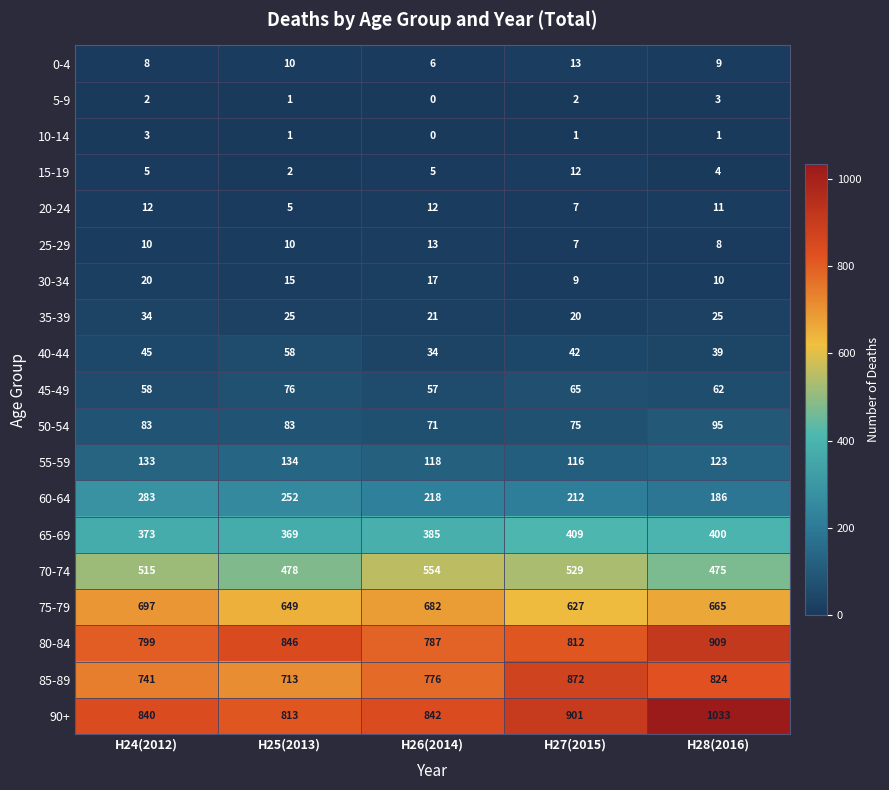

What is the average value of the 50-54 series?

81